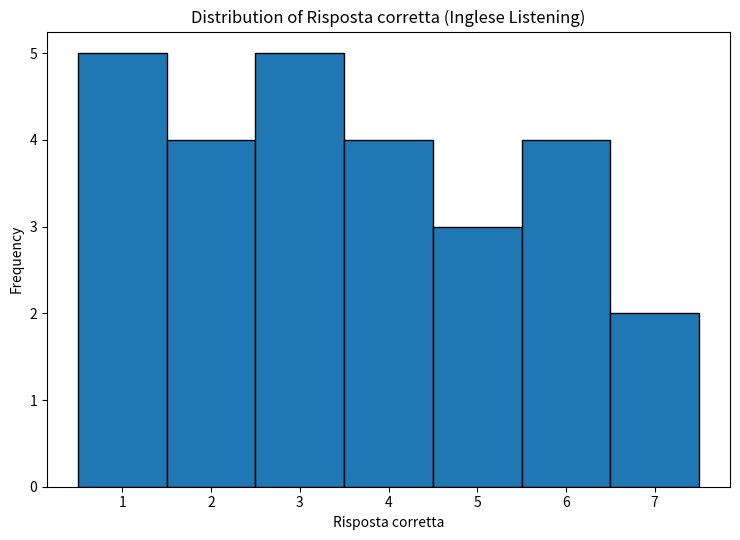

What is the height of the bar covering 5.5 to 6.5 on the x-axis? The values are not printed on the chart, so give them approximately, as read against the axis.

4